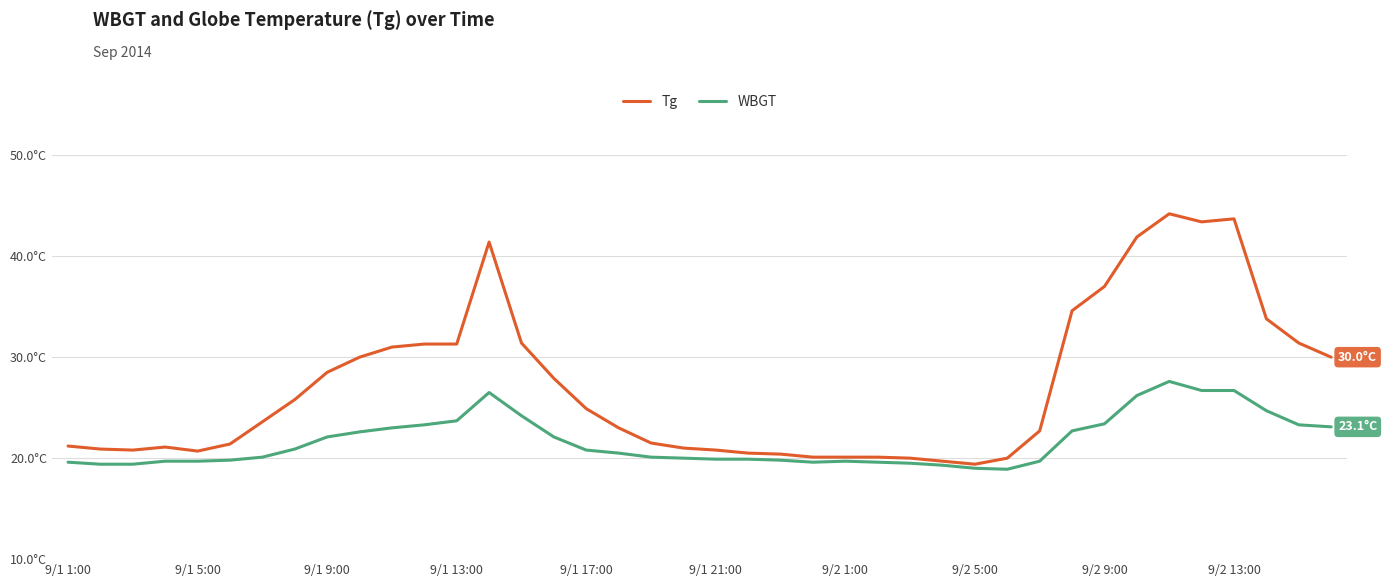

True or false: Tg and WBGT cross at least once.

False